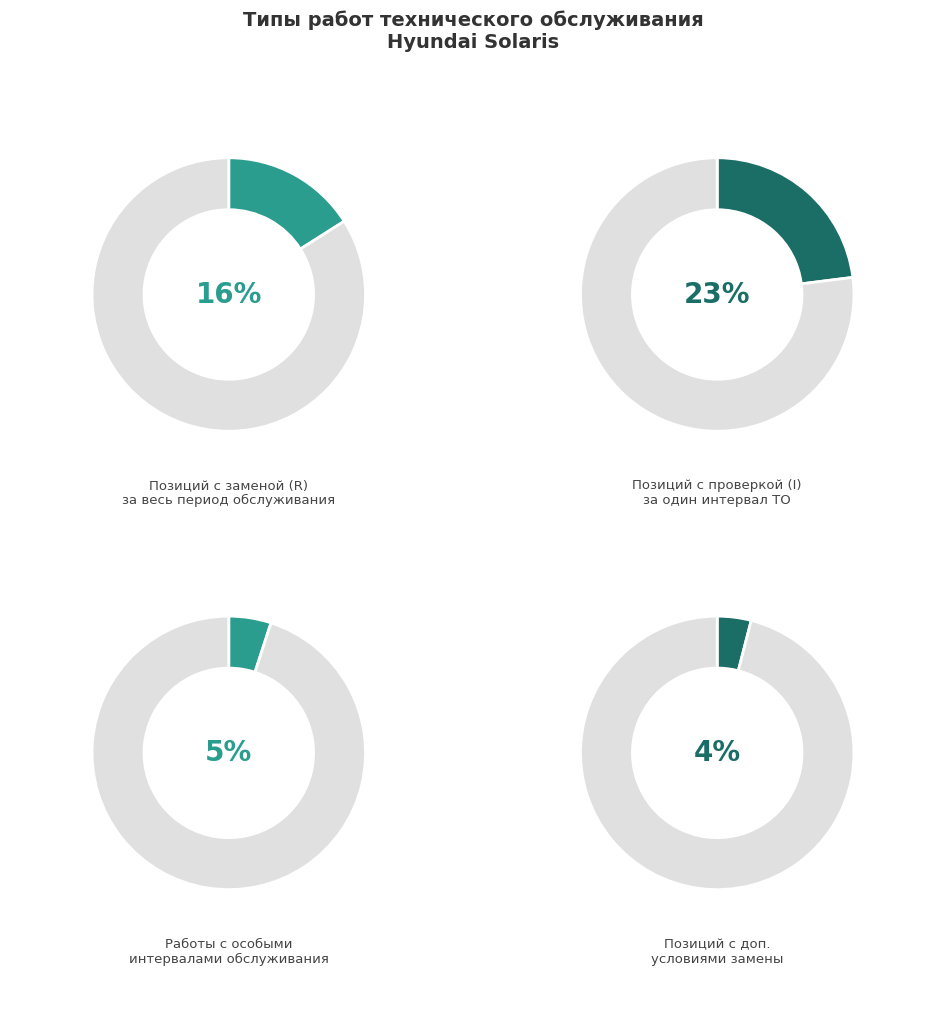

How many segments does this pie chart have?

8